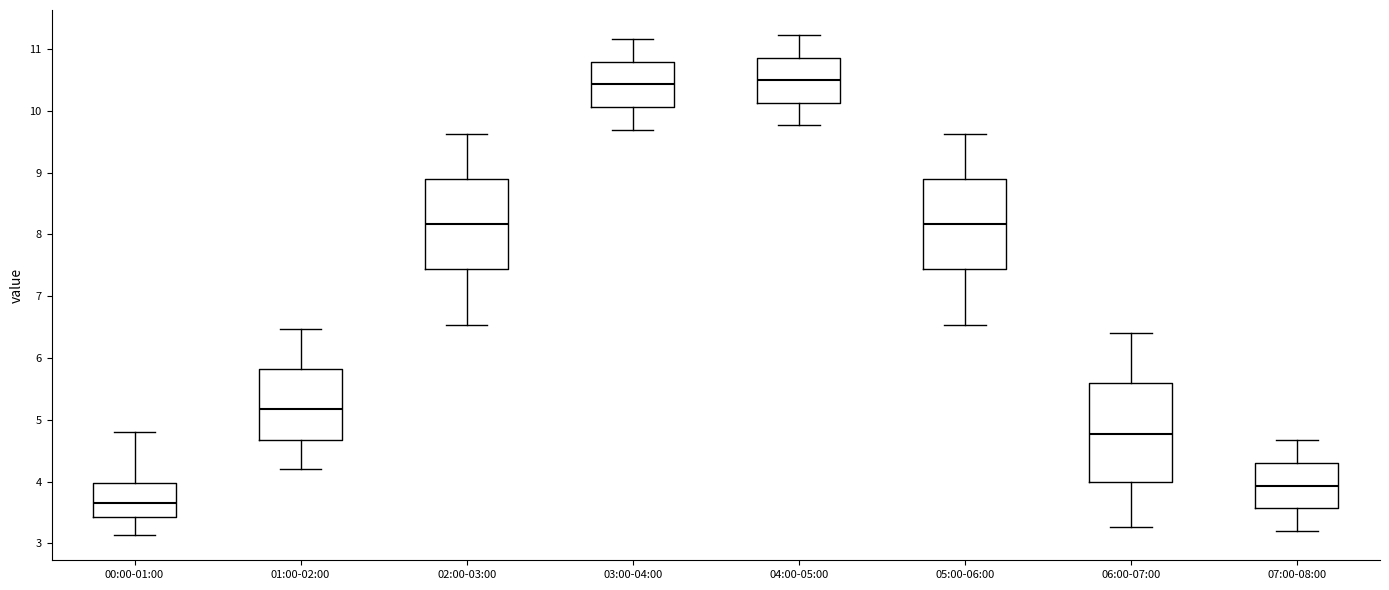

Reading left to right, transcribe this box plot: for each box, give where its median line is, the range the box spans, and where its two whiskers end, as read against the y-axis. The values are not printed on the chart, so give them approximately, as read against the axis.

00:00-01:00: median 3.7, box 3.4 to 4.0, whiskers 3.1 to 4.8
01:00-02:00: median 5.2, box 4.7 to 5.8, whiskers 4.2 to 6.5
02:00-03:00: median 8.2, box 7.4 to 8.9, whiskers 6.5 to 9.6
03:00-04:00: median 10.4, box 10.1 to 10.8, whiskers 9.7 to 11.2
04:00-05:00: median 10.5, box 10.1 to 10.9, whiskers 9.8 to 11.2
05:00-06:00: median 8.2, box 7.4 to 8.9, whiskers 6.5 to 9.6
06:00-07:00: median 4.8, box 4.0 to 5.6, whiskers 3.3 to 6.4
07:00-08:00: median 3.9, box 3.6 to 4.3, whiskers 3.2 to 4.7